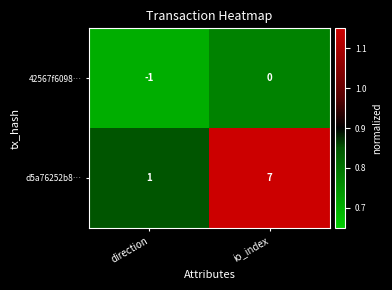

Is the value of d5a76252b8… at direction greater than the value of 42567f6098… at io_index?

Yes